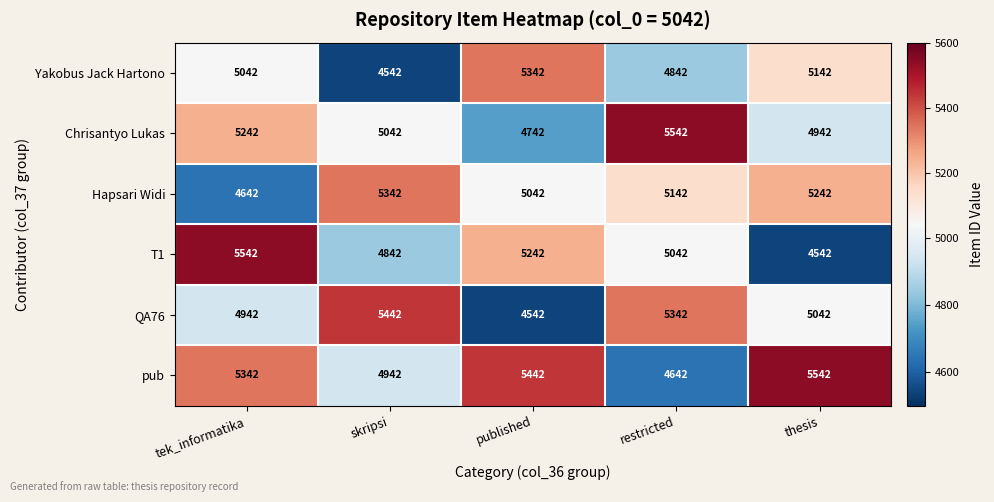

Count the Yakobus Jack Hartono values in the range 4842 to 5142.

3